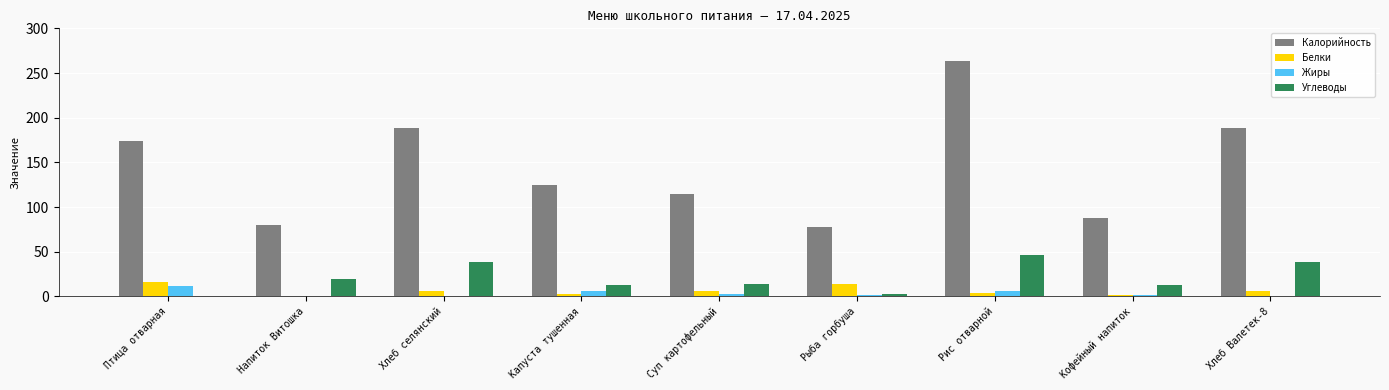

What are all the series names shown in the legend?

Калорийность, Белки, Жиры, Углеводы